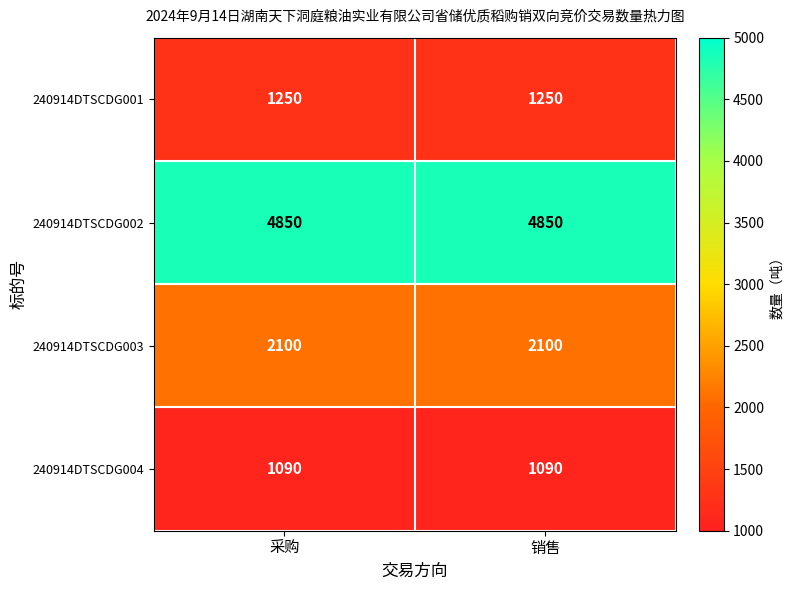

True or false: 240914DTSCDG003 has a value of 3591 at 销售.

False